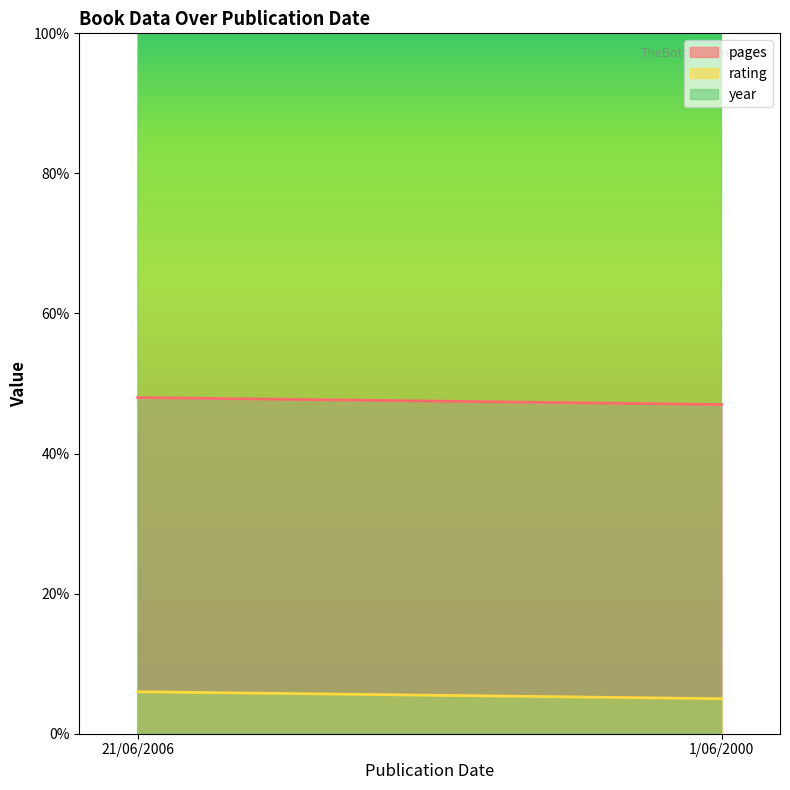

List the labels in order of year value, largest first.

21/06/2006, 1/06/2000